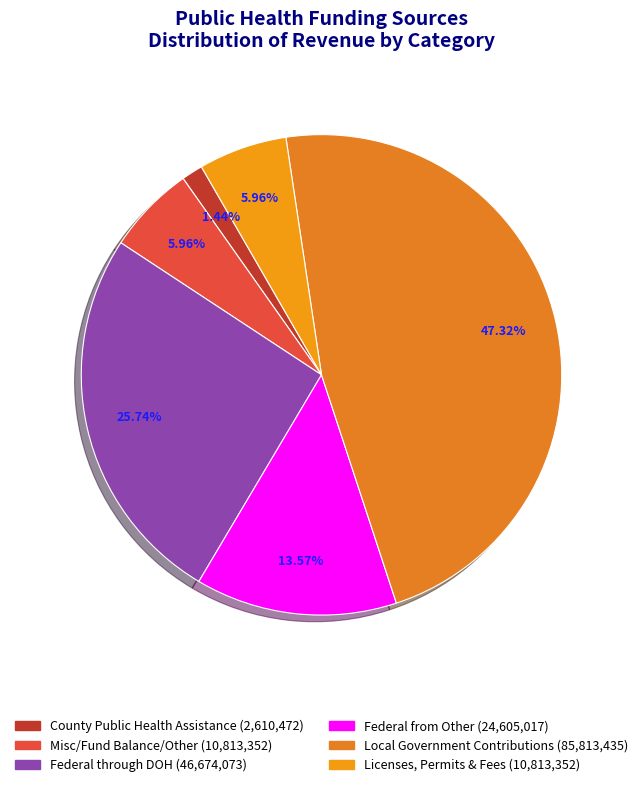

To the nearest percent, what is the difference between the largest and smallest slice percentages?

46%